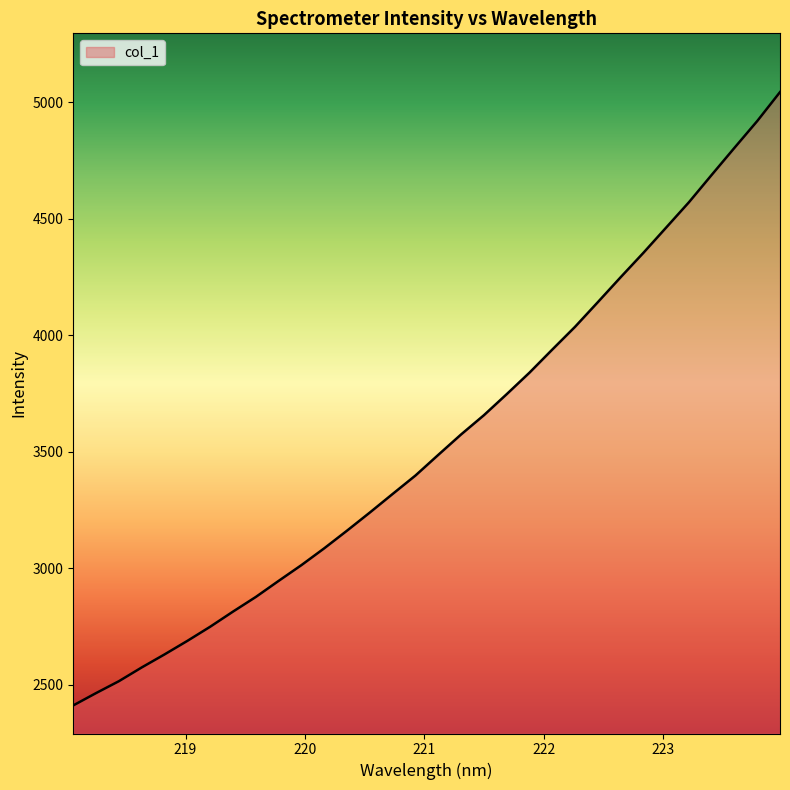

Which label corresponds to the largest value in the chart?

223.9802